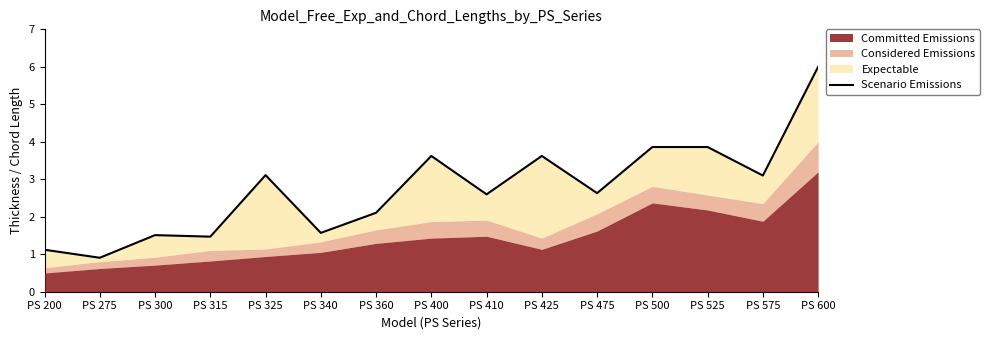

Where is the data nearest to the value 3?

PS 575